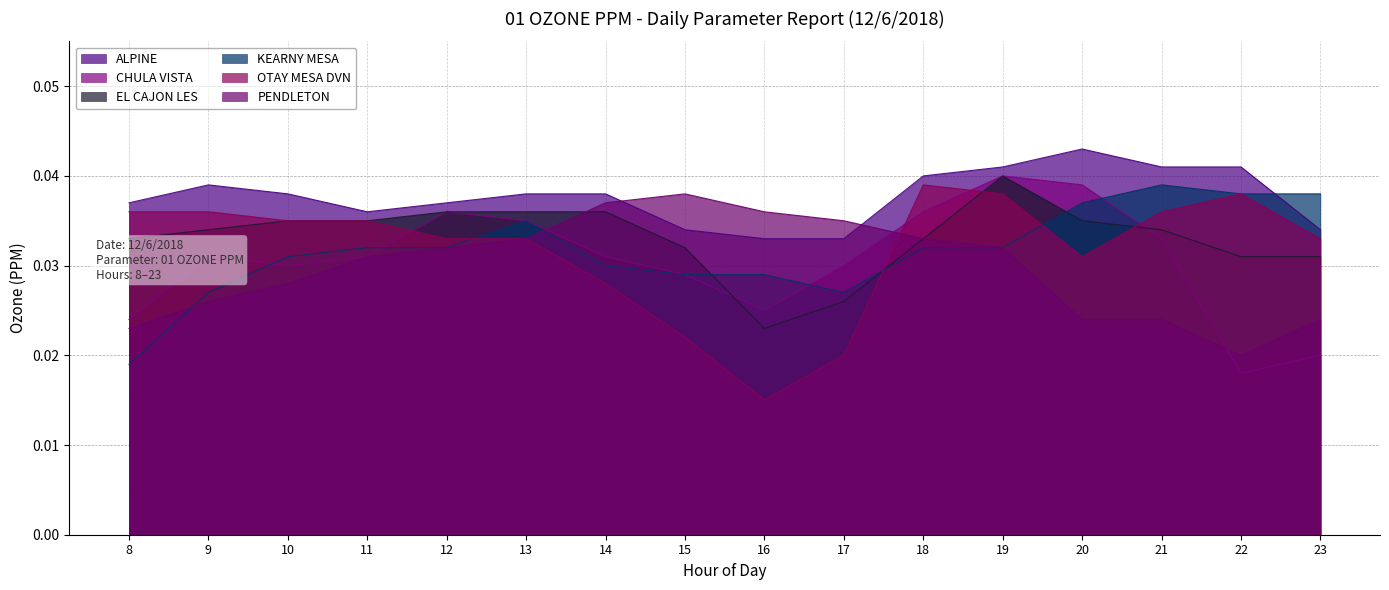

Which has a higher value, 15 or 20?

20